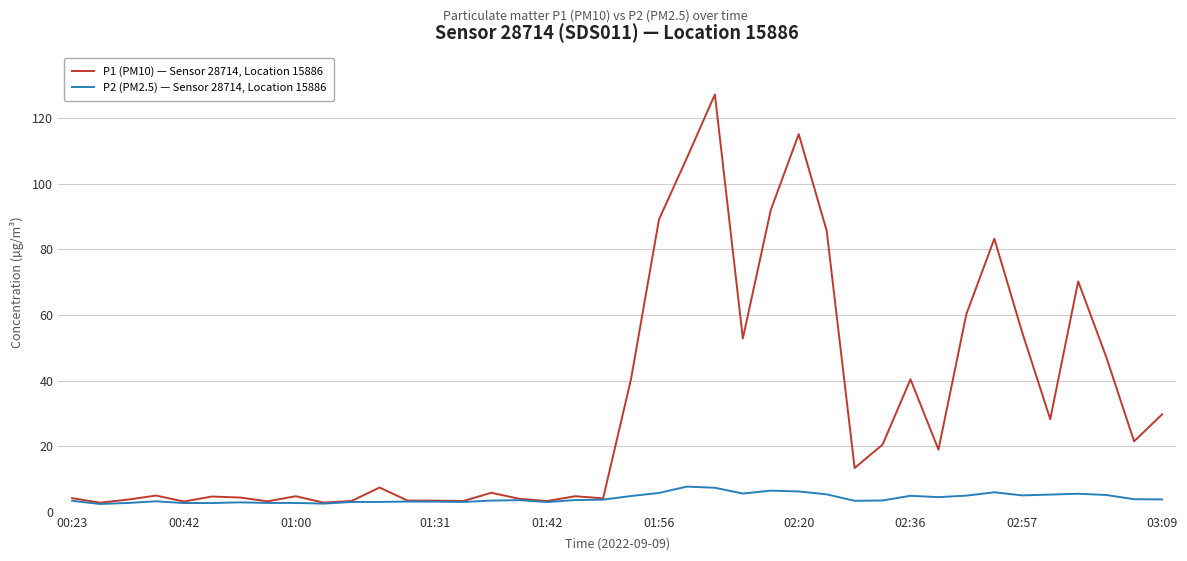

List the series in order of their peak value, lowest first.

P2 (PM2.5) — Sensor 28714, Location 15886, P1 (PM10) — Sensor 28714, Location 15886